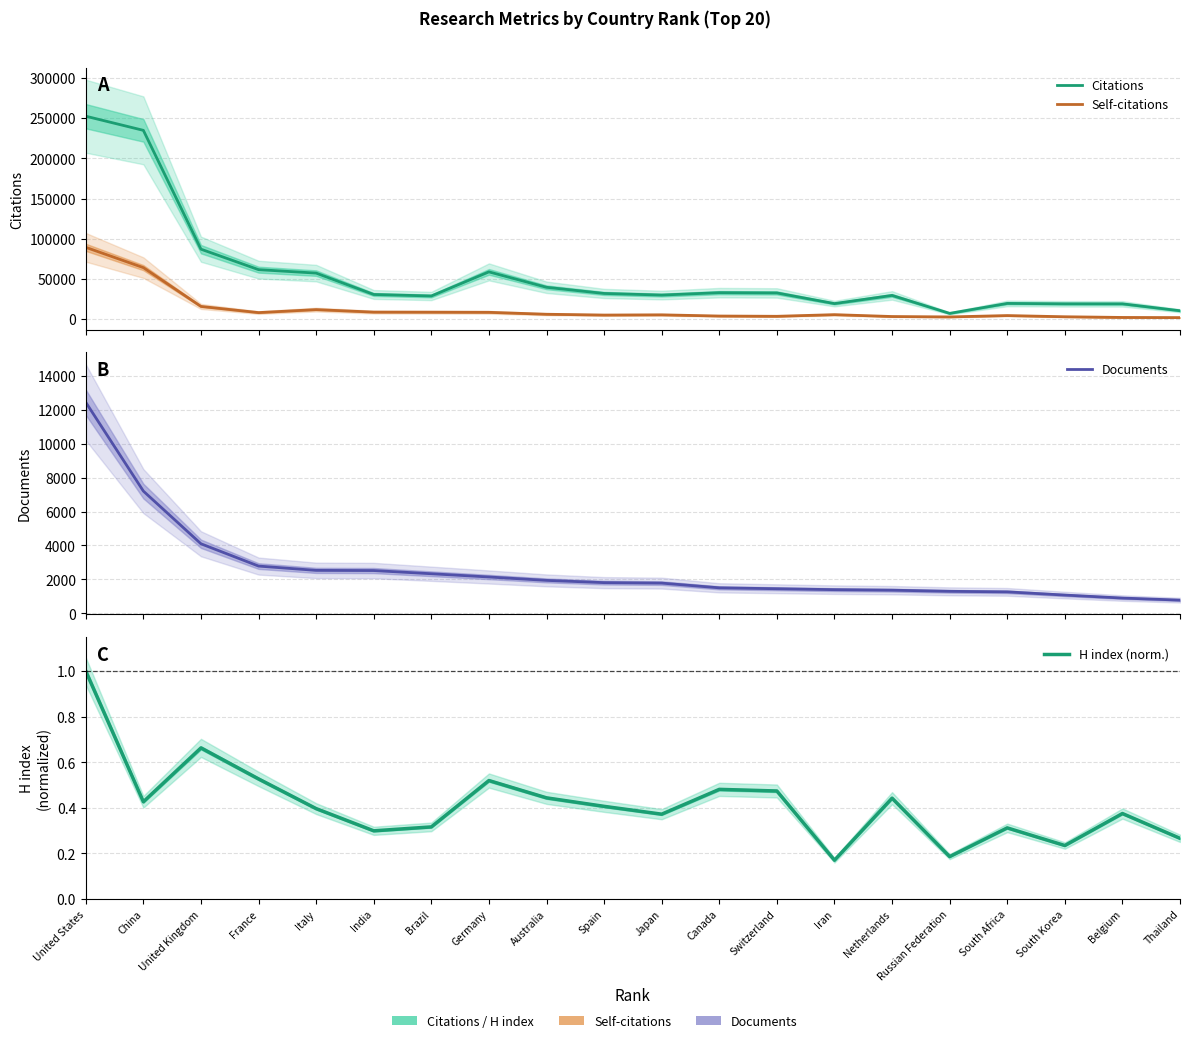

True or false: Self-citations and Documents intersect in this chart.

False